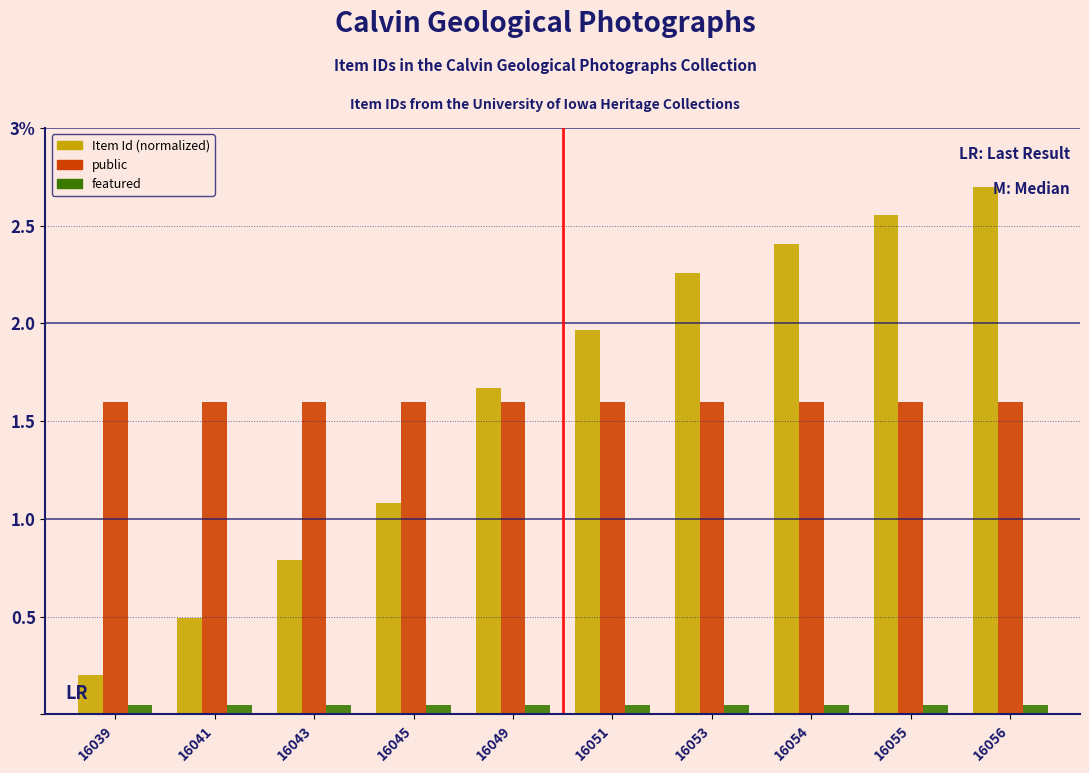

List the series in order of their peak value, lowest first.

featured, public, Item Id (normalized)